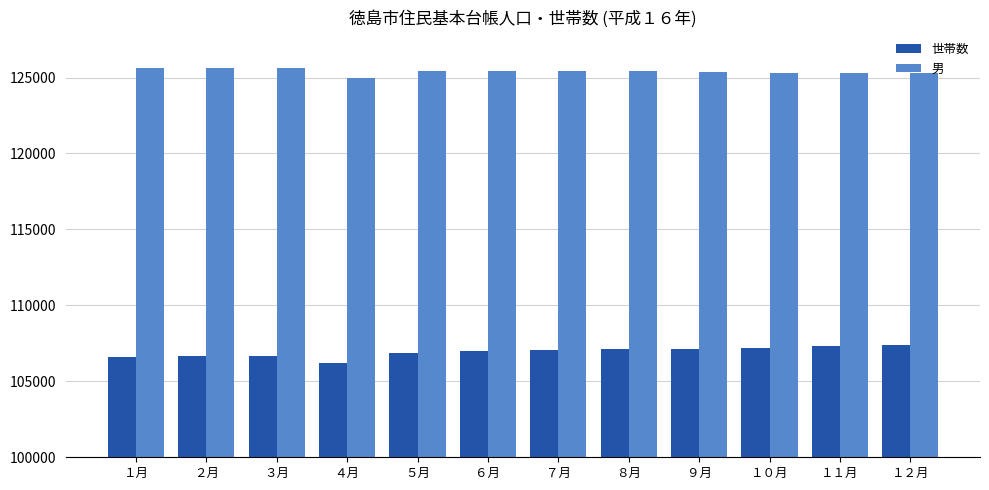

How many categories are shown in the chart?

12